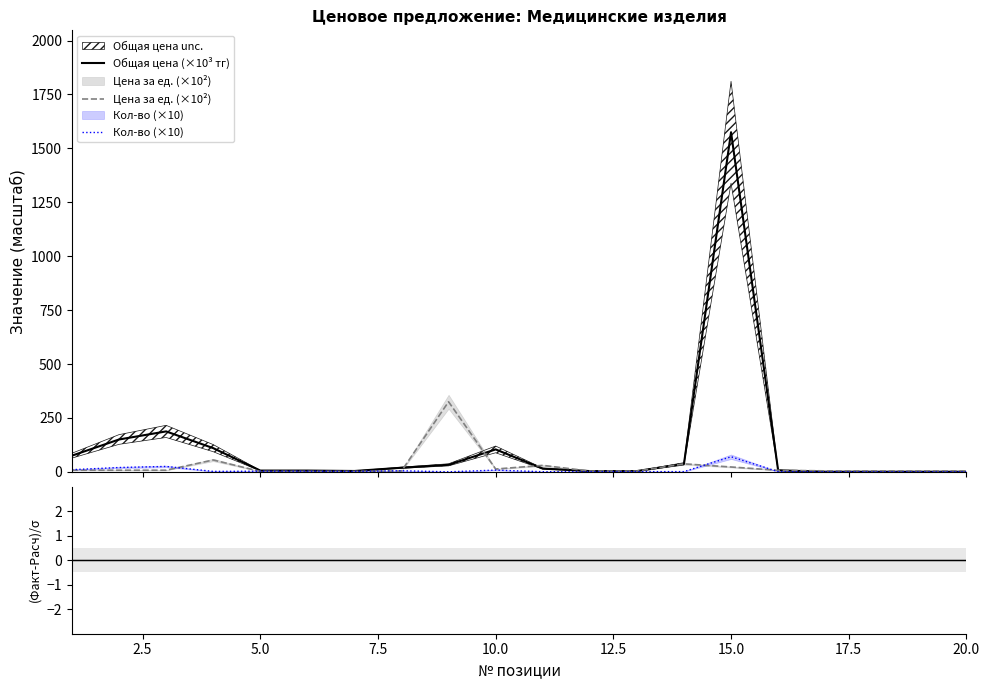

True or false: Общая цена (×10³ тг) has more than 0 points higher than both neighbors.

True